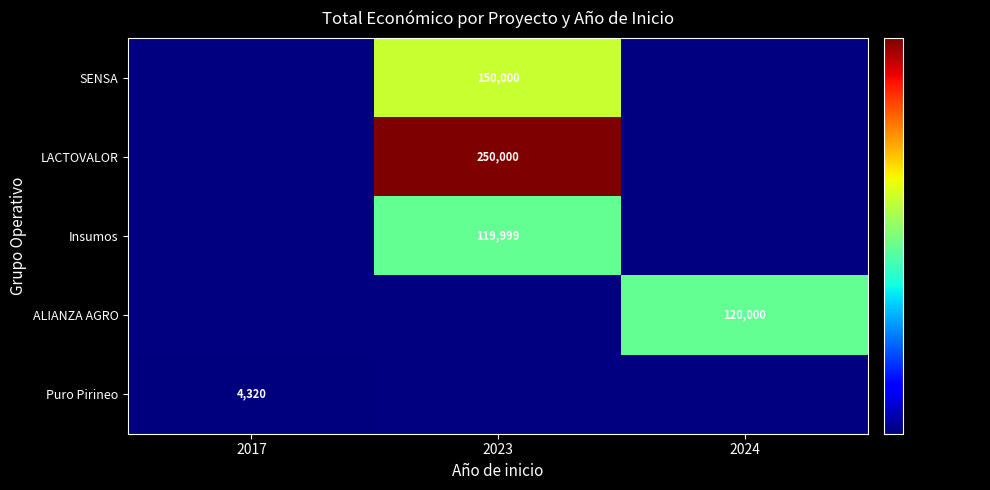

True or false: ALIANZA AGRO has a value of 211169 at 2024.

False